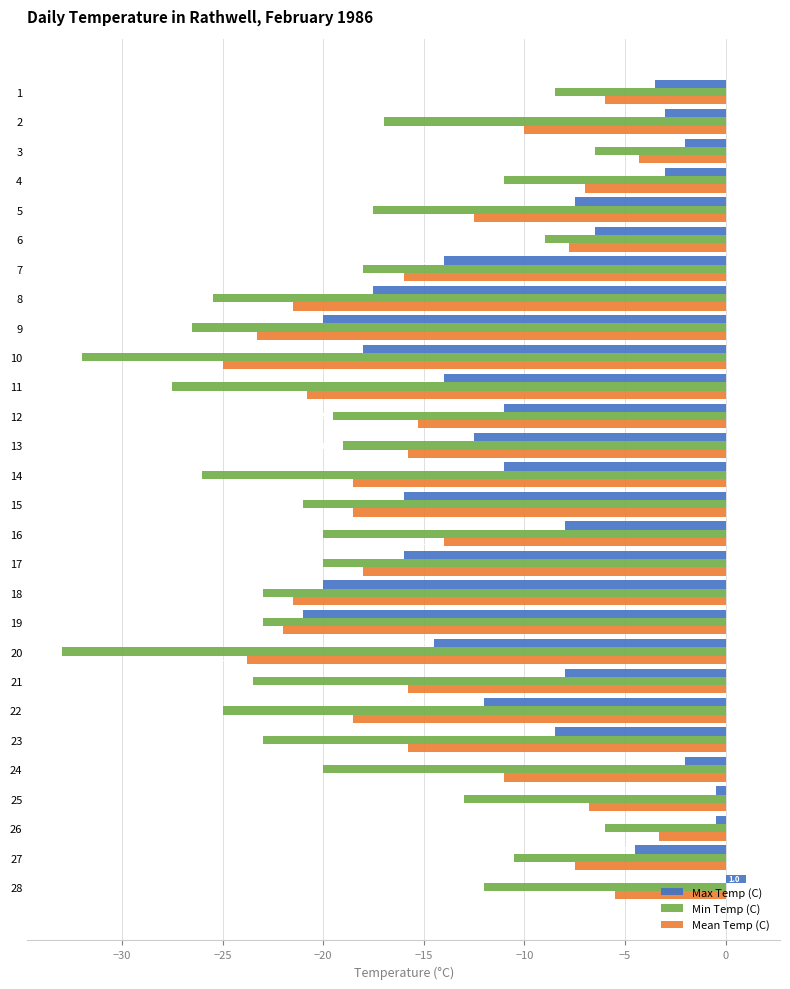

What is the sum of all Min Temp (C) values?

-536.5